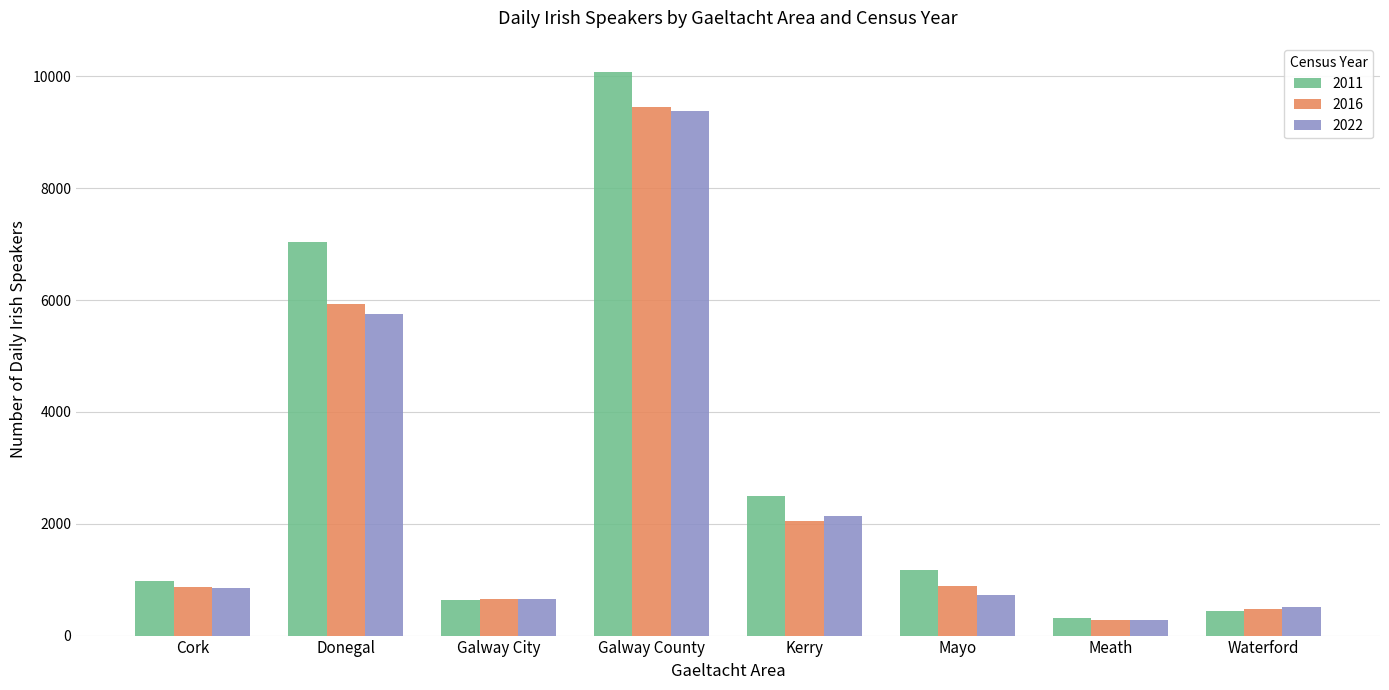

Where is 2022 nearest to the value 4824?

Donegal